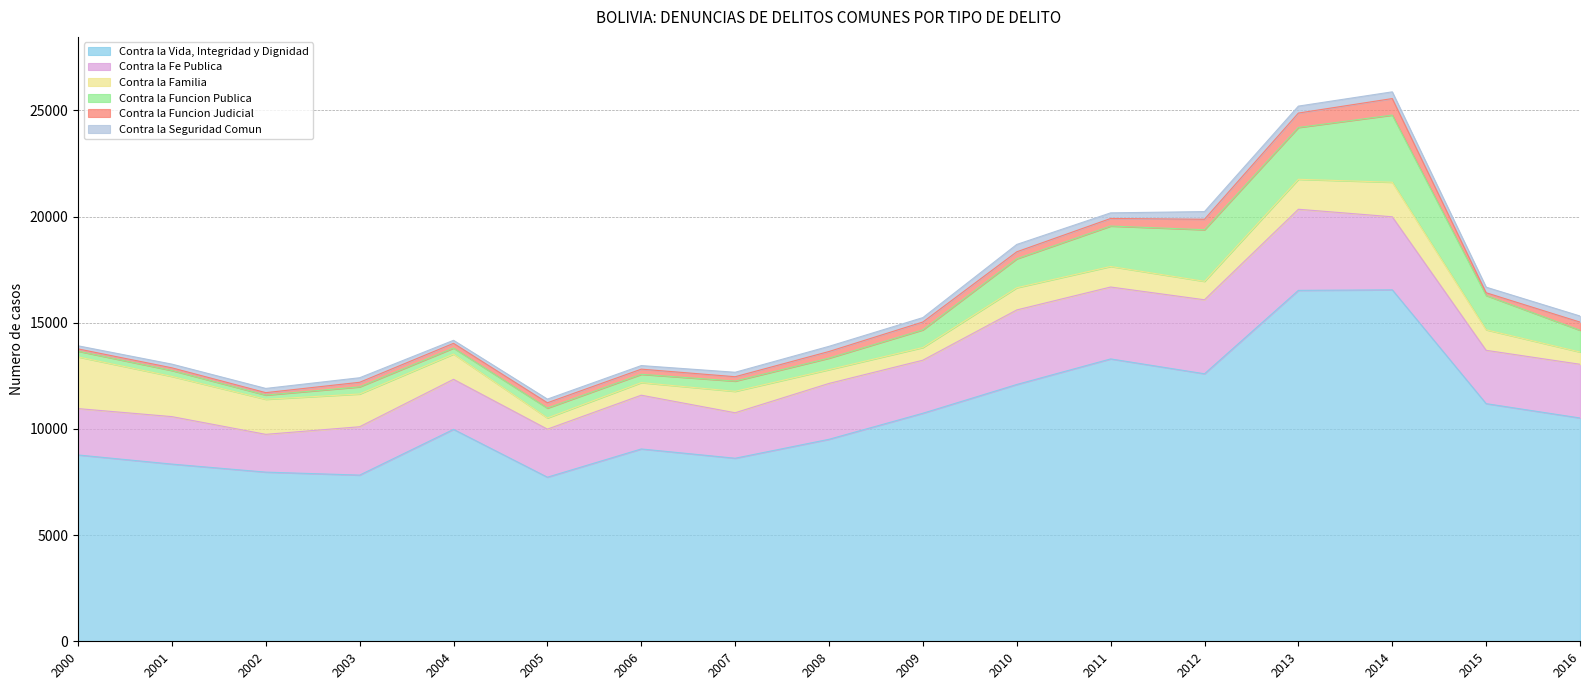

Where does the Contra la Funcion Publica series first go above 542?

2009